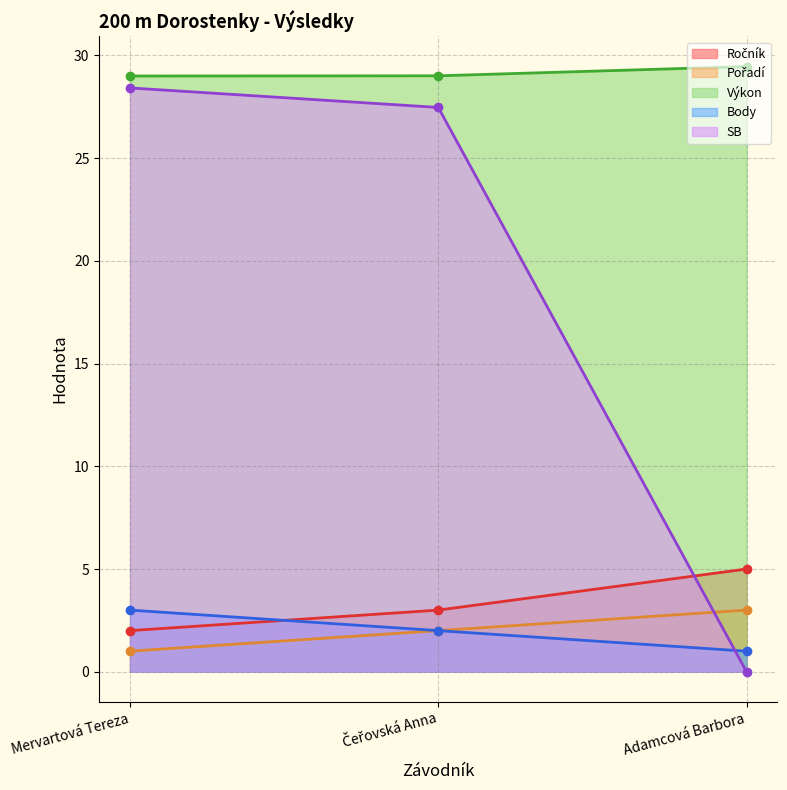

At which category is the sum across all series the highest?

Čeřovská Anna